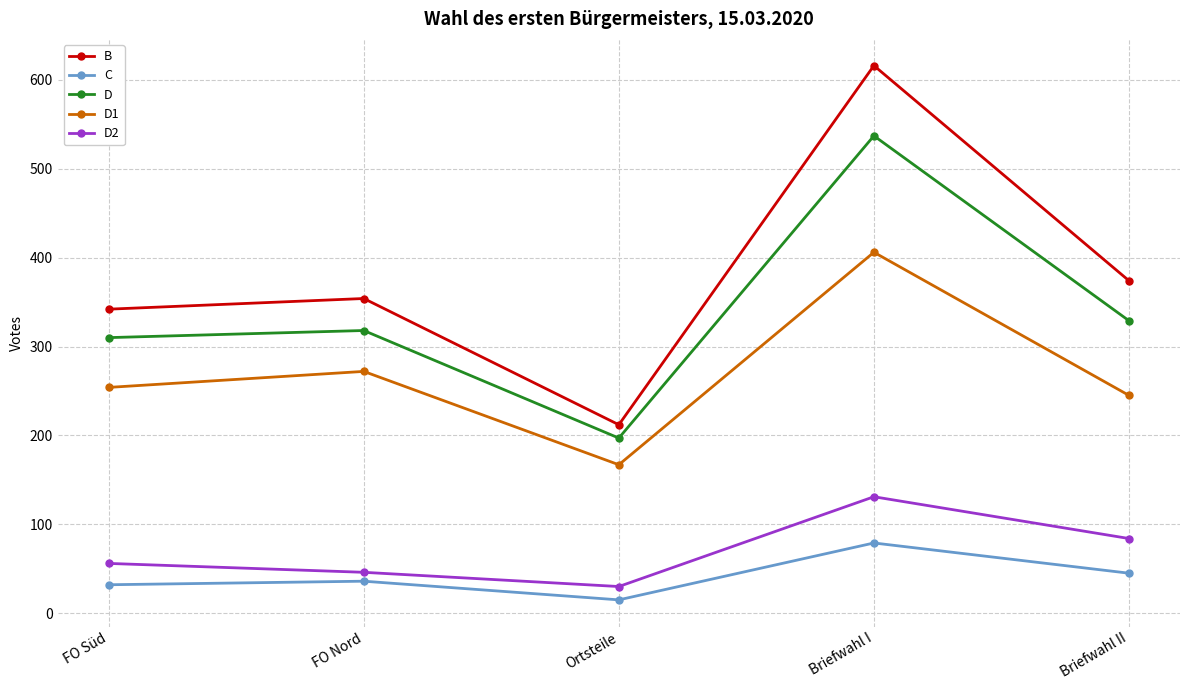

What is the label of the 4th point from the left?

Briefwahl I